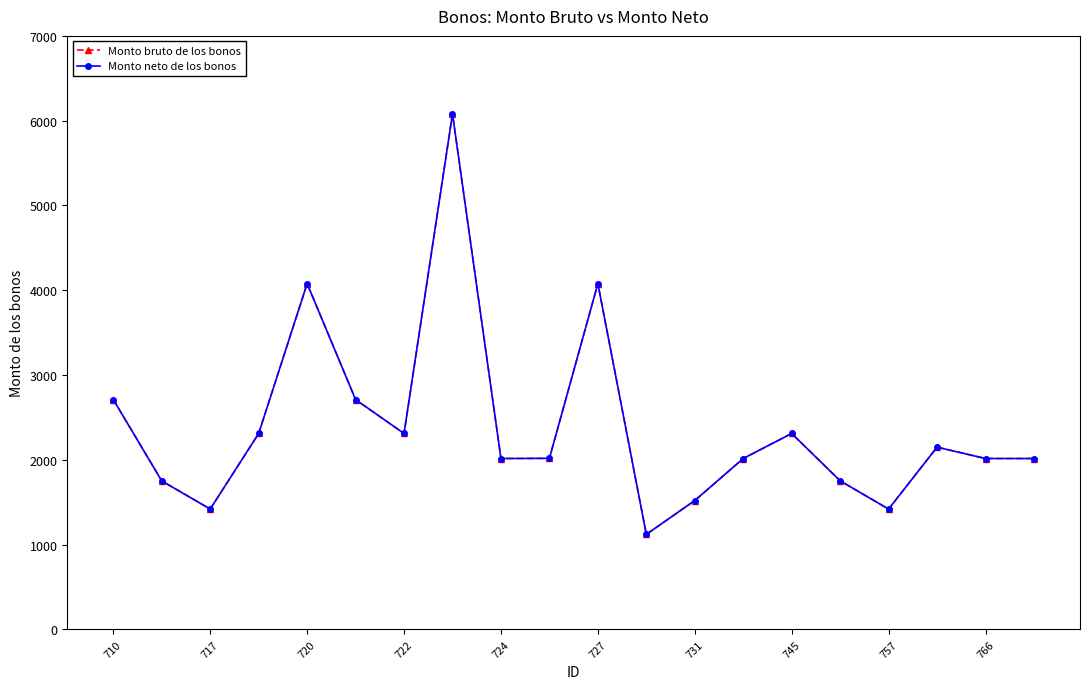

Does the chart have visible grid lines?

No